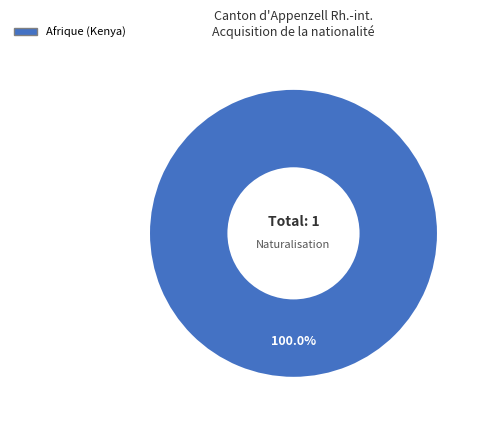

Rank the categories by value from lowest to highest.

Afrique (Kenya)